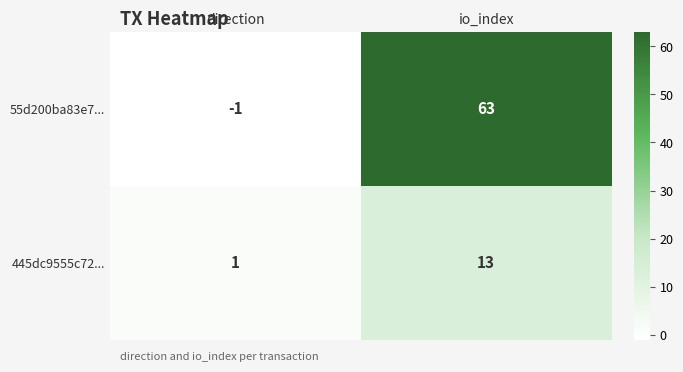

What is the spread (max minus min) of values at direction?

2